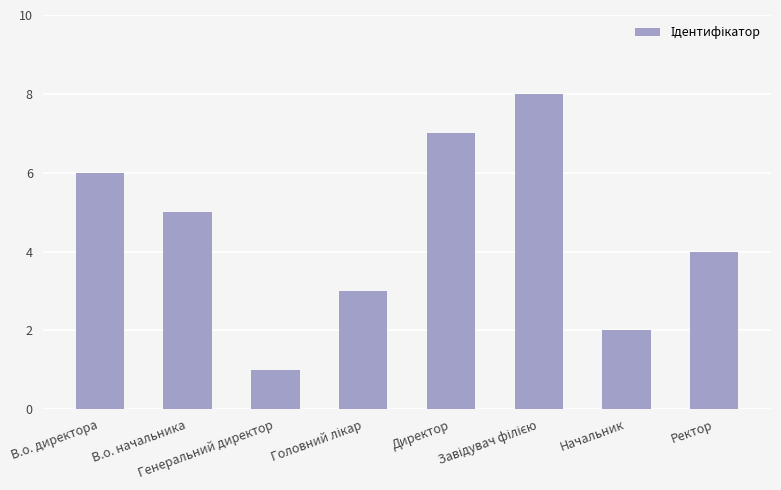

Reading right to left, extract all data points from this chart.

4	2	8	7	3	1	5	6